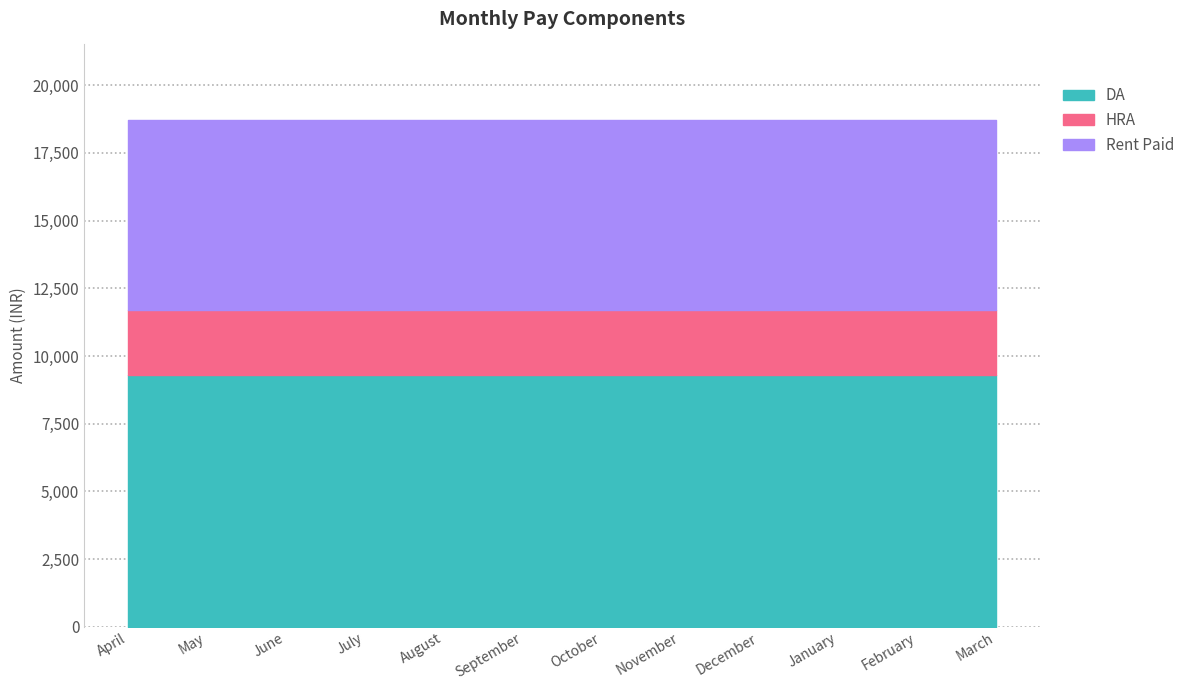

Is the value of DA at September greater than the value of Rent Paid at October?

Yes